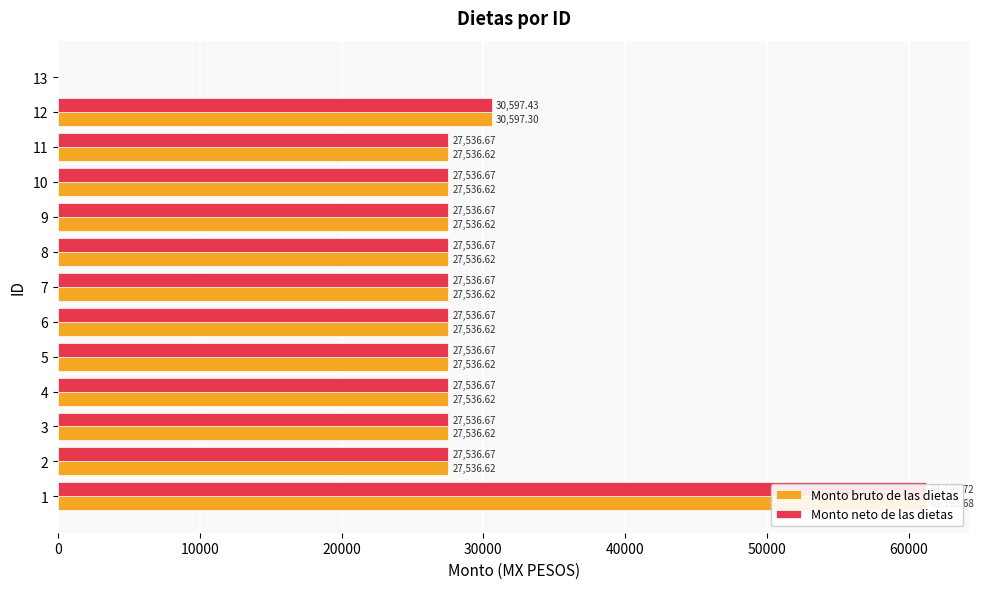

What are all the series names shown in the legend?

Monto bruto de las dietas, Monto neto de las dietas